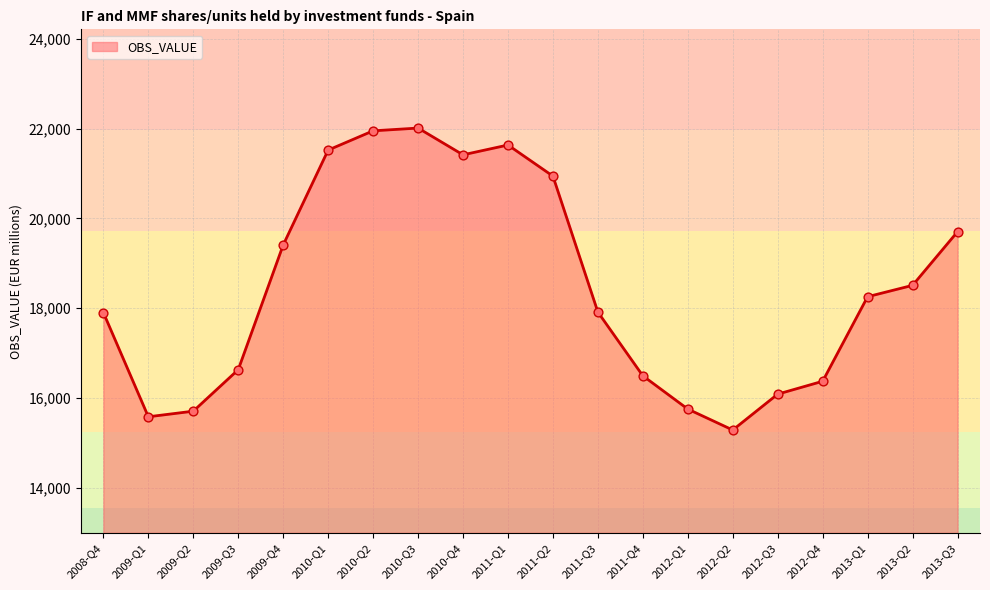

What is the change in value from 2010-Q3 to 2011-Q4?

-5525